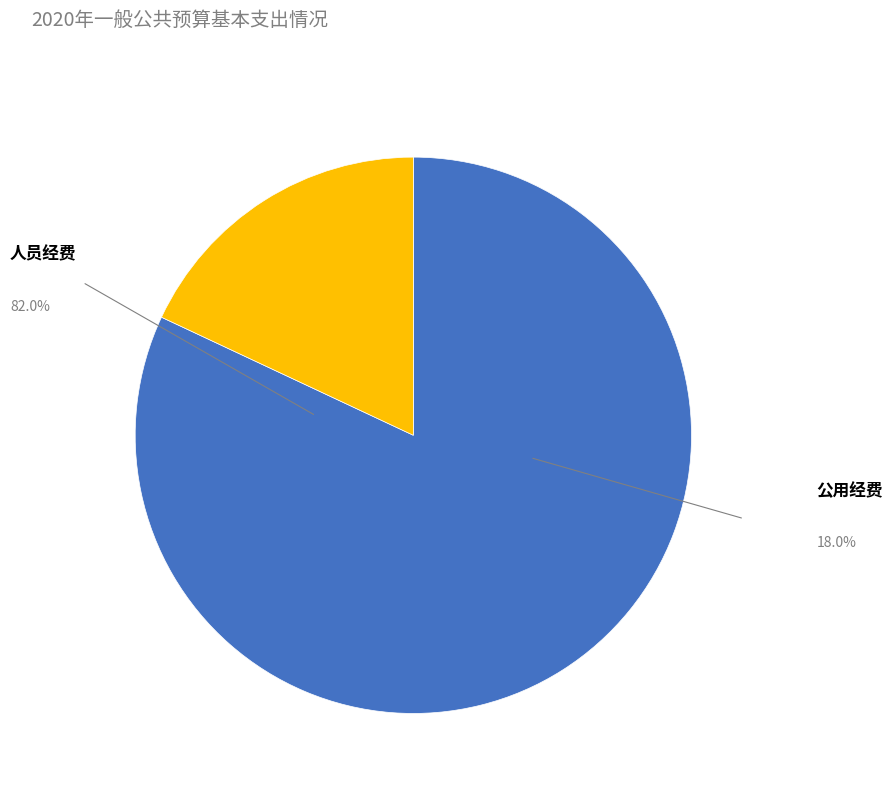

Which slice is the smallest?

公用经费